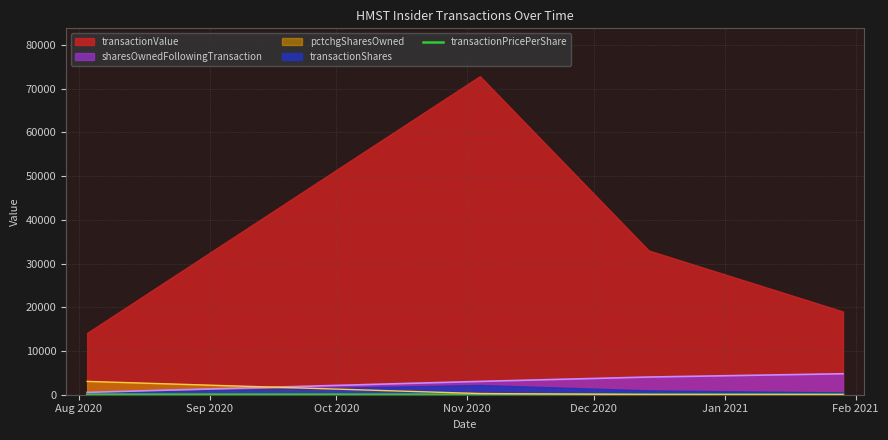

True or false: sharesOwnedFollowingTransaction and pctchgSharesOwned intersect in this chart.

True